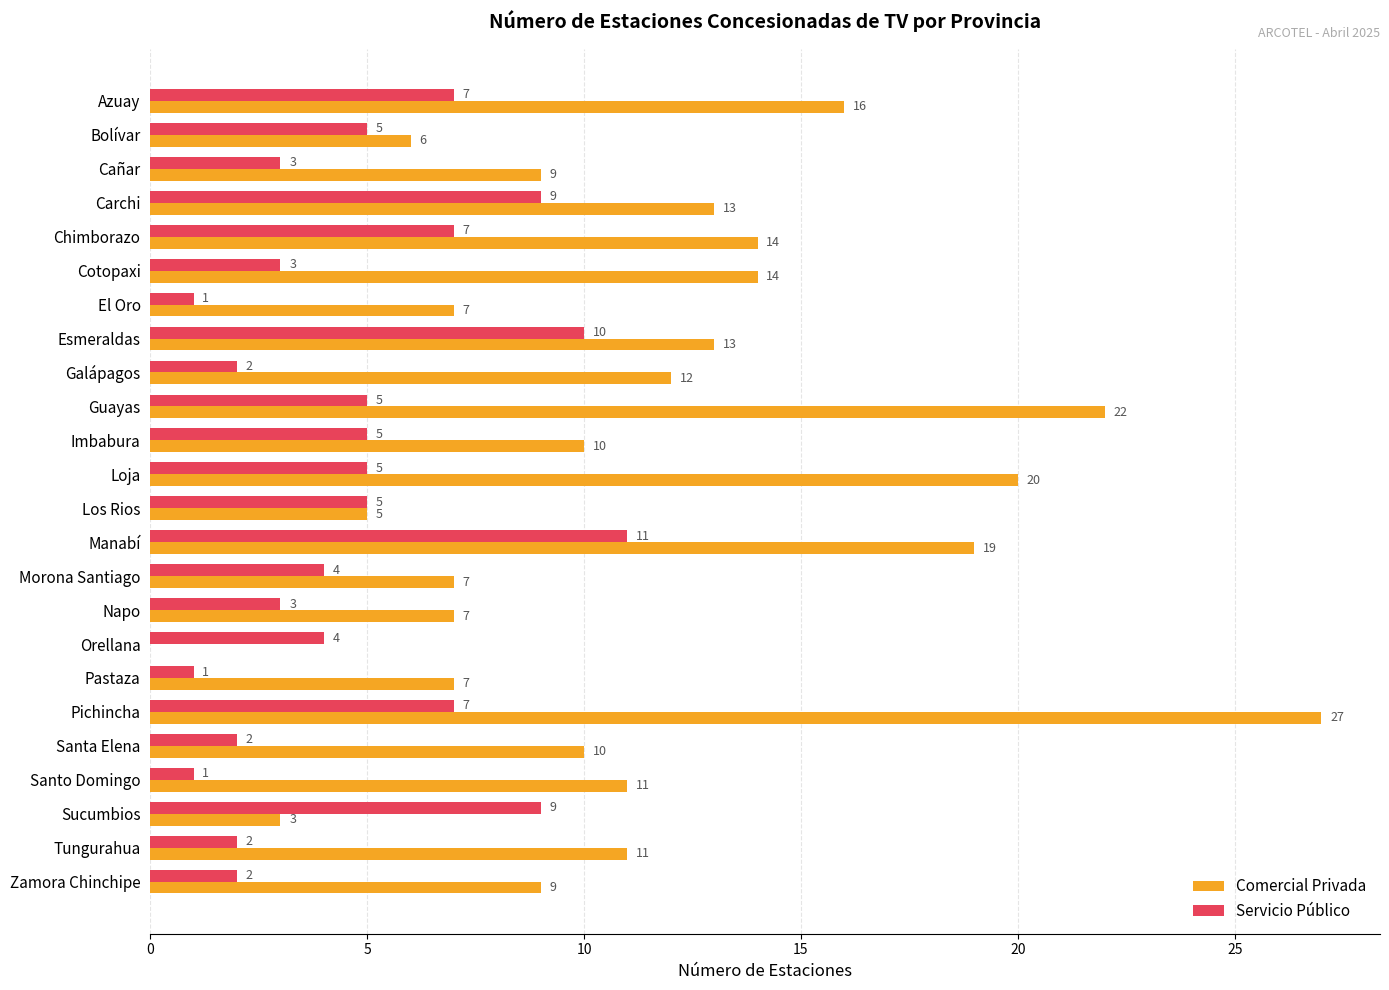

Between Guayas and Pastaza, which series saw the biggest shift?

Comercial Privada